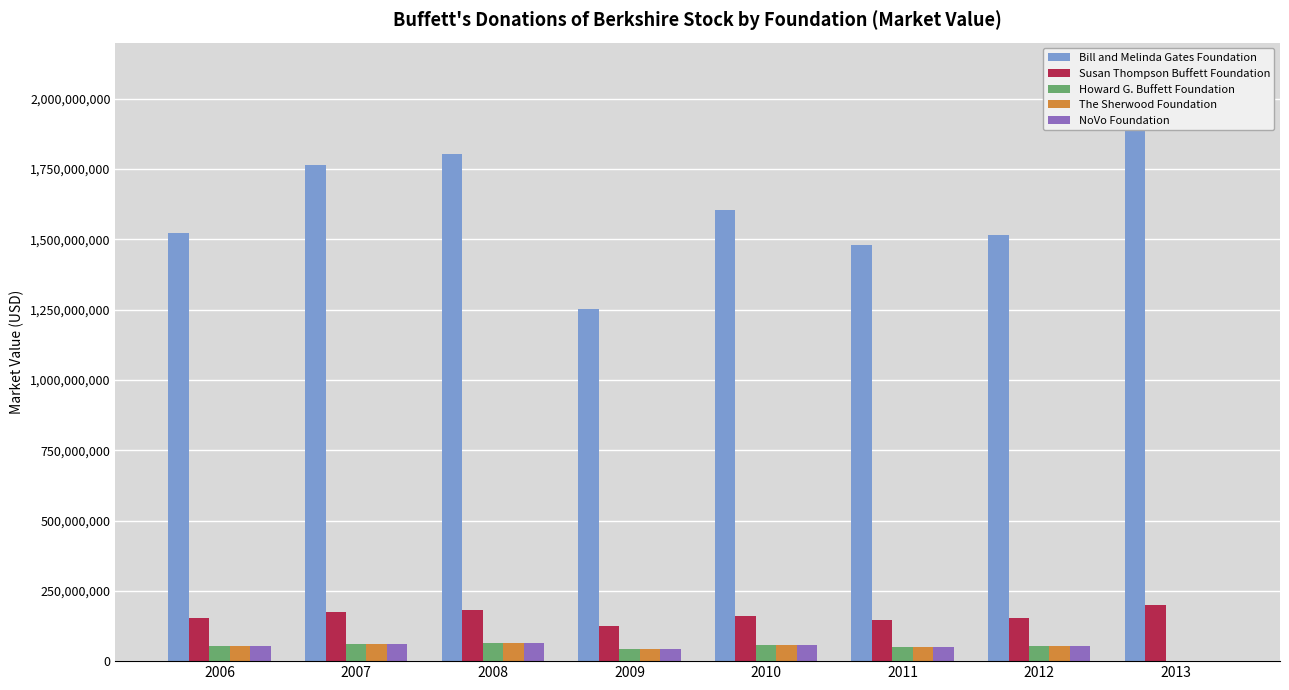

Is the value of Howard G. Buffett Foundation at 2013 greater than the value of NoVo Foundation at 2009?

No